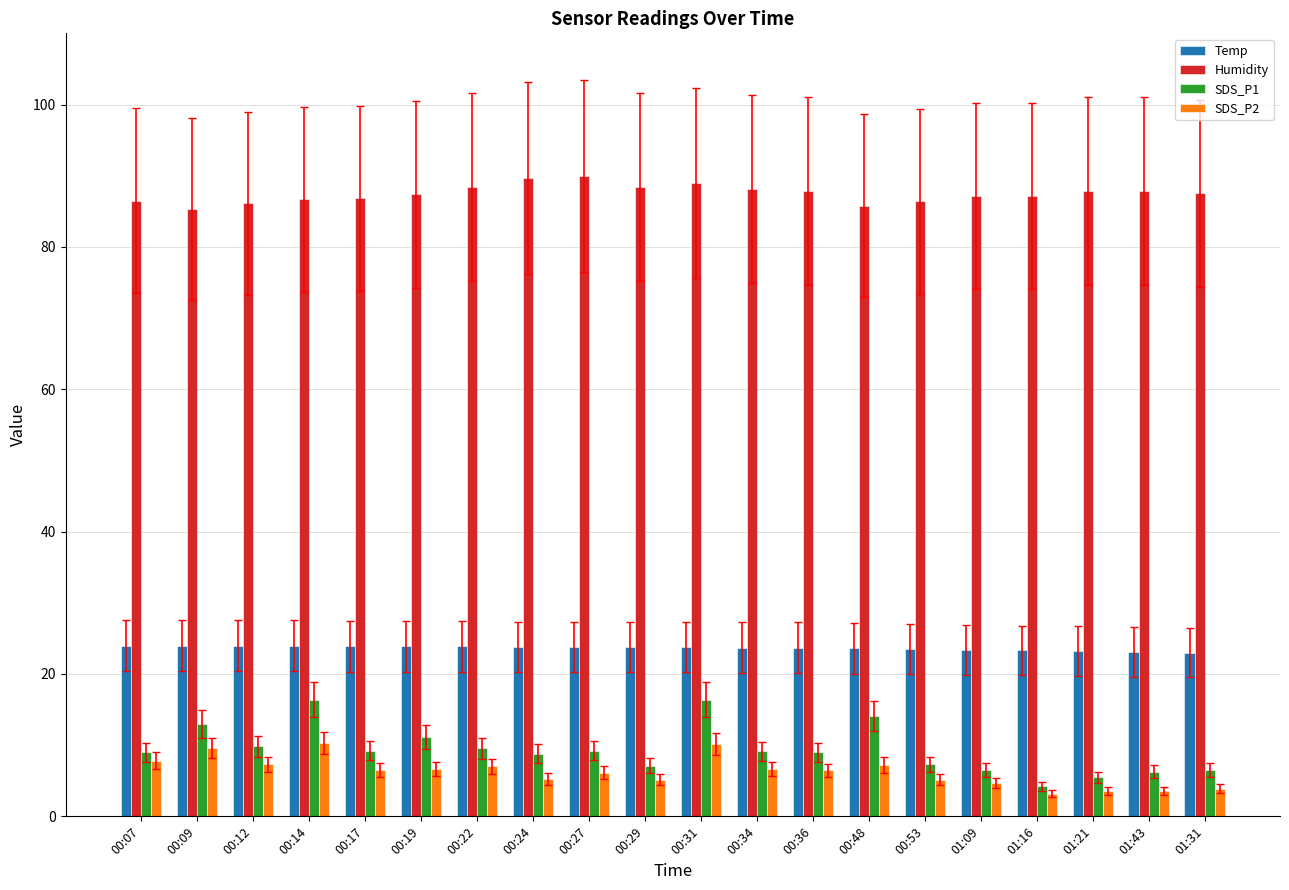

True or false: SDS_P1 has a value of 4.9 at 00:17.

False